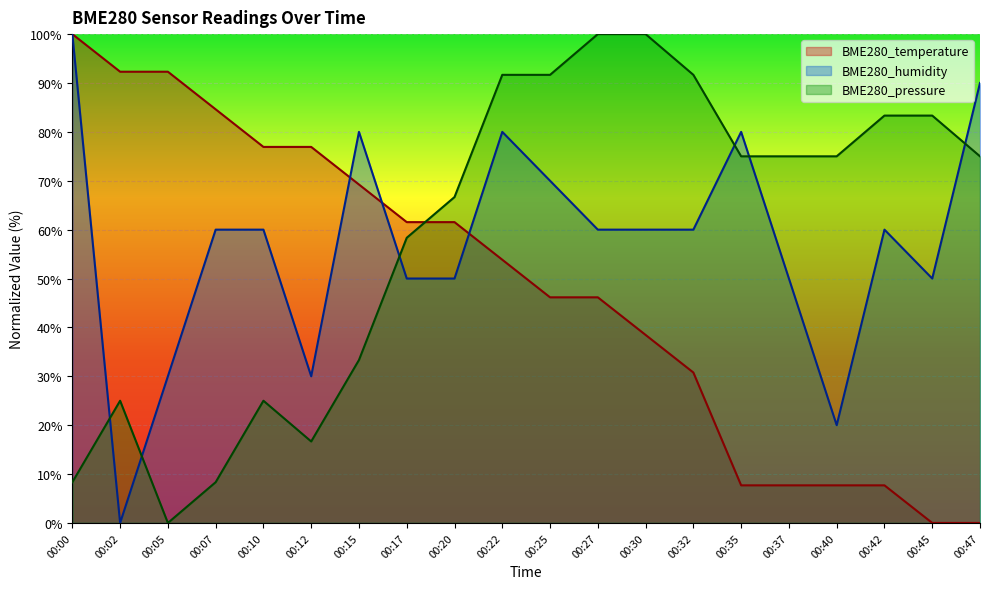

True or false: BME280_humidity and BME280_temperature cross at least once.

True